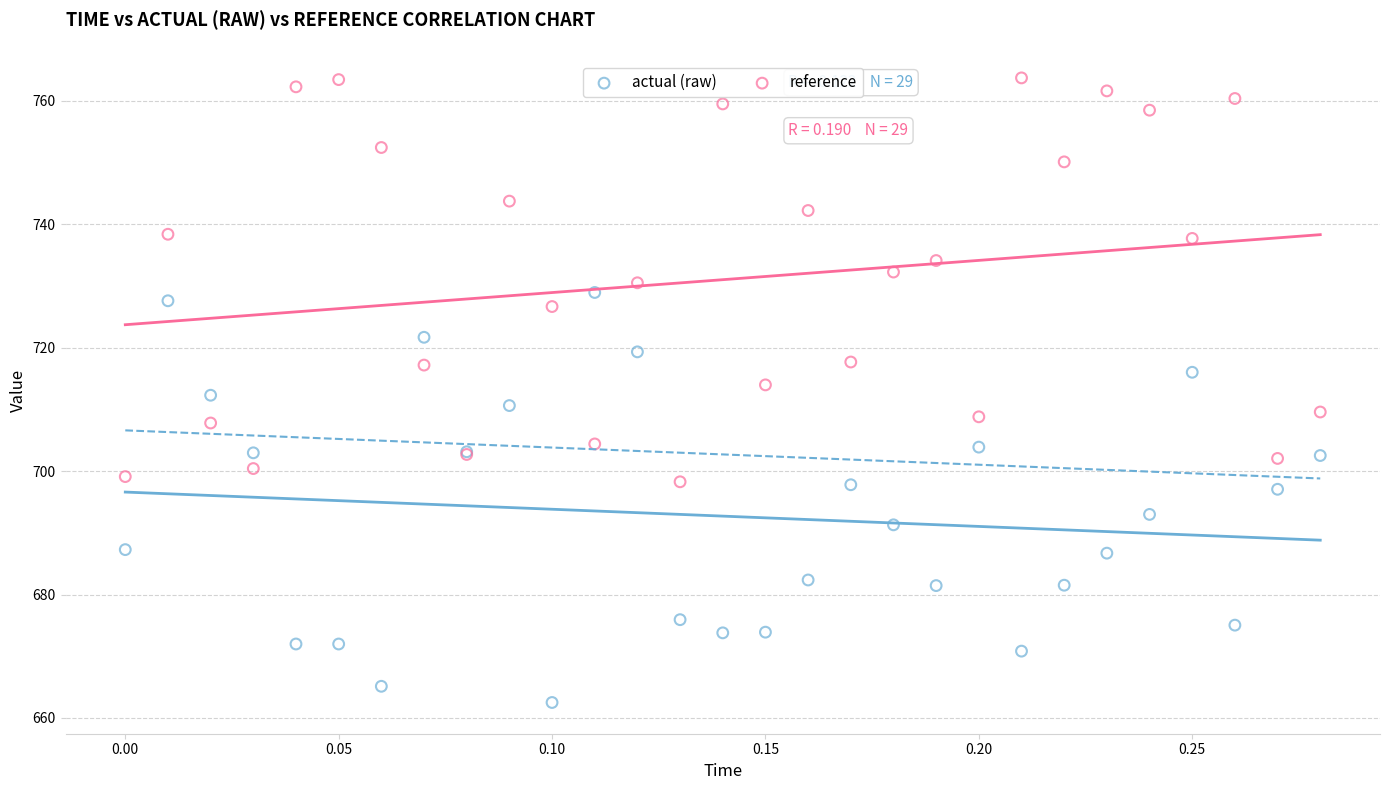

Which series reaches the minimum Y coordinate?

actual (raw)